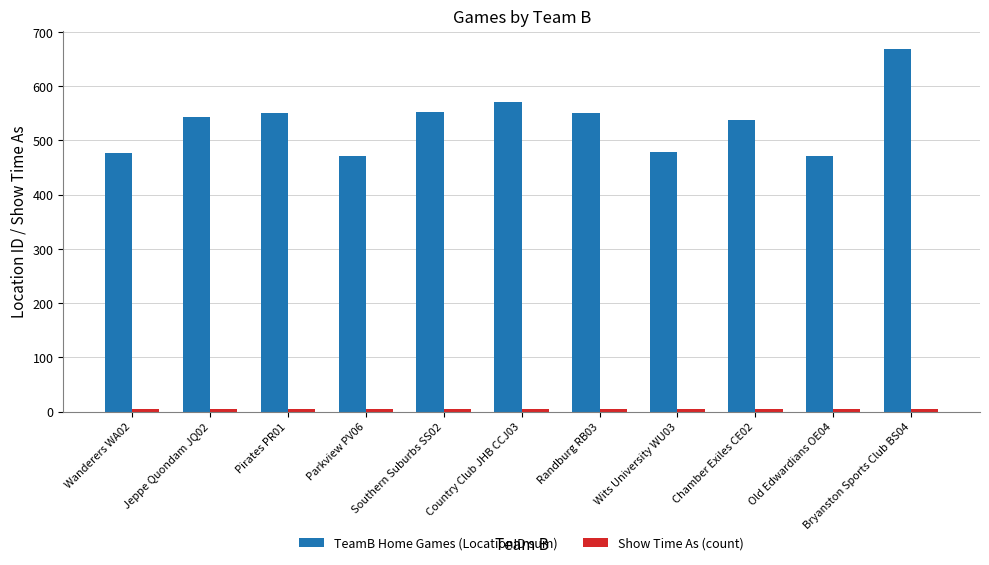

How many series are shown in this chart?

2